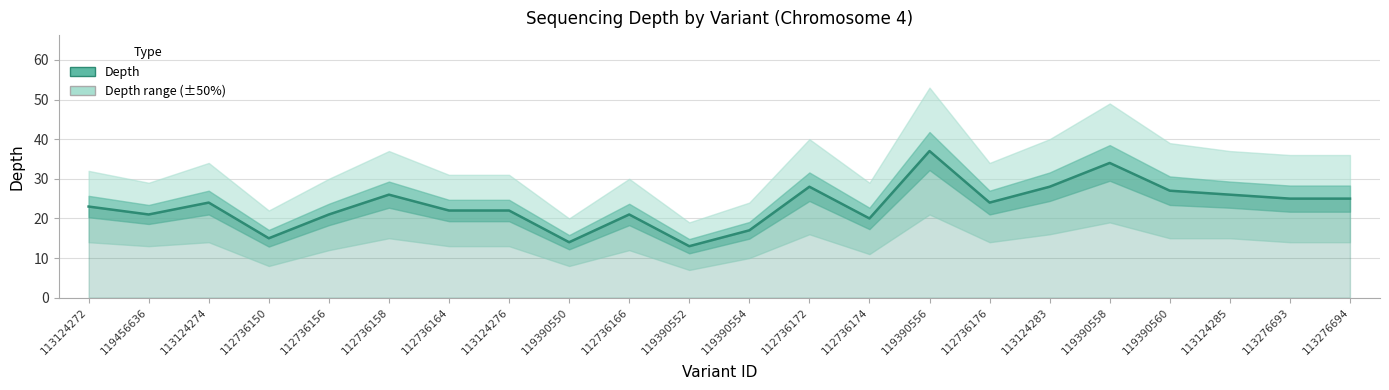

List the labels in order of value, largest first.

119390556, 119390558, 112736172, 113124283, 119390560, 112736158, 113124285, 113276693, 113276694, 113124274, 112736176, 113124272, 112736164, 113124276, 119456636, 112736156, 112736166, 112736174, 119390554, 112736150, 119390550, 119390552